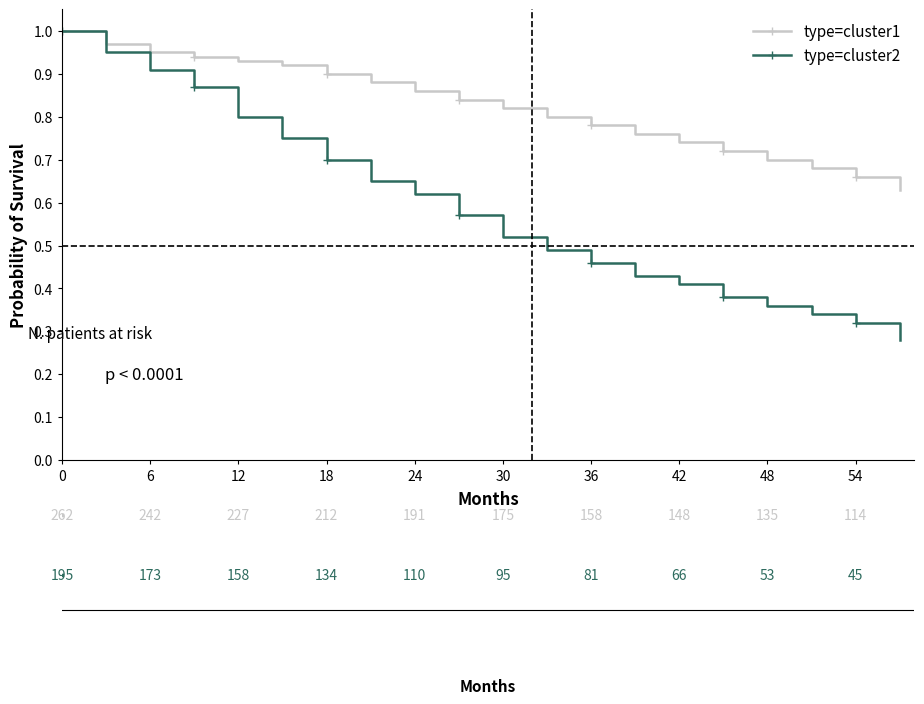

At how many categories does at least one series exceed 0?

20